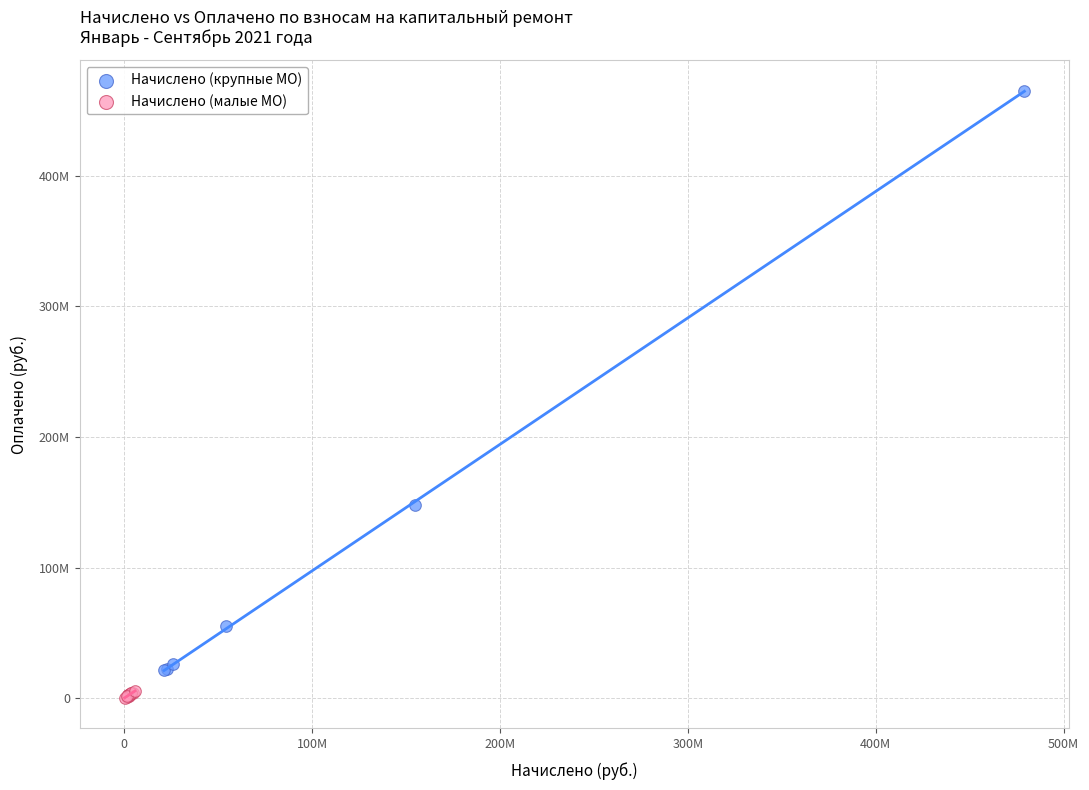

What are all the series names shown in the legend?

Начислено (крупные МО), Начислено (малые МО)